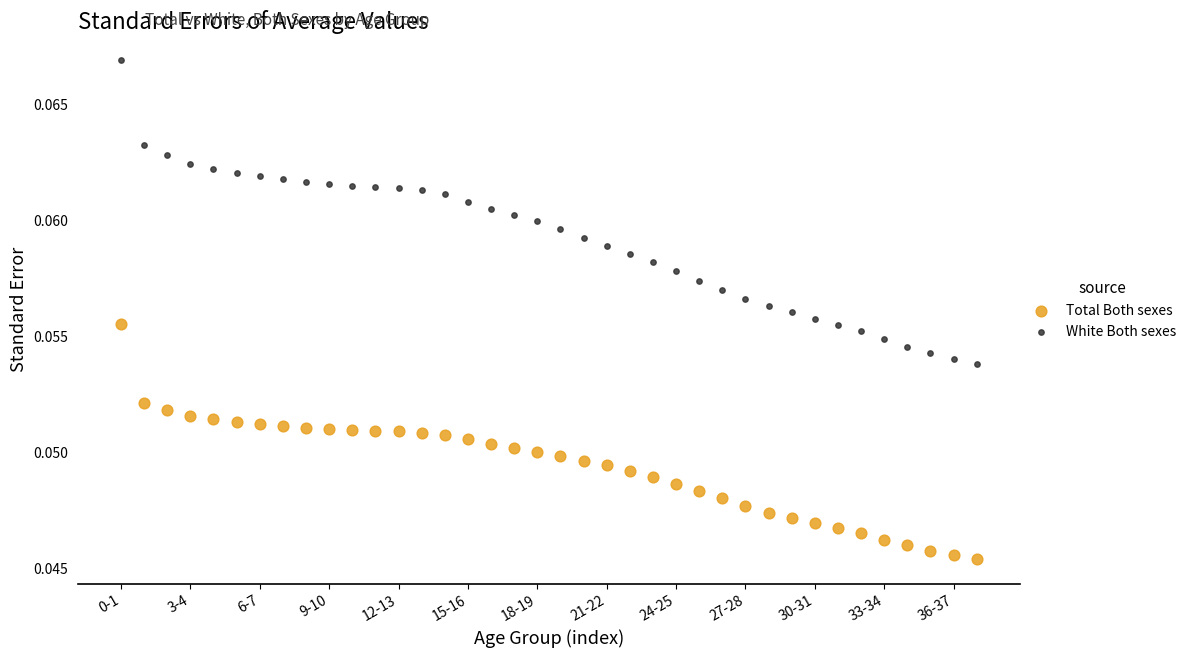

Which series reaches the maximum Y coordinate?

White Both sexes